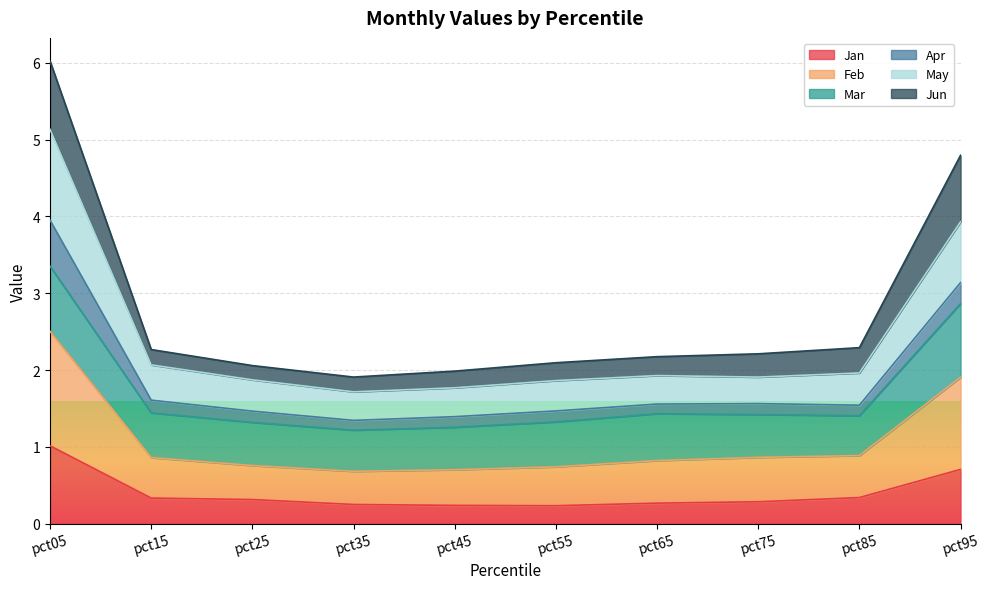

True or false: Jan has a value of 0.3 at pct85.

True